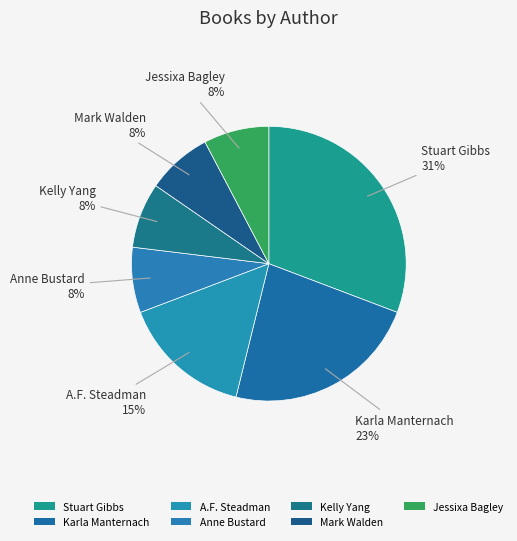

How many segments does this pie chart have?

7